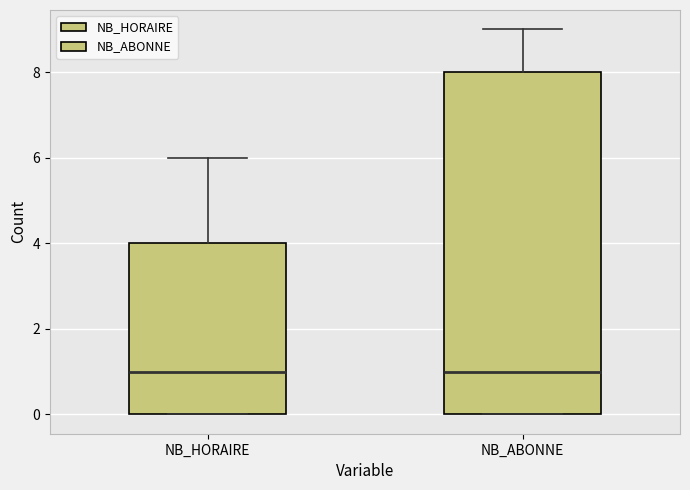

Which box is the tallest, from its lower edge to its upper edge?

NB_ABONNE